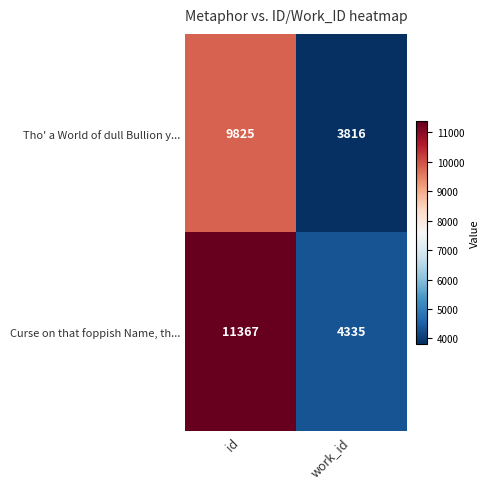

Rank the series at id from highest to lowest value.

Curse on that foppish Name, th..., Tho' a World of dull Bullion y...